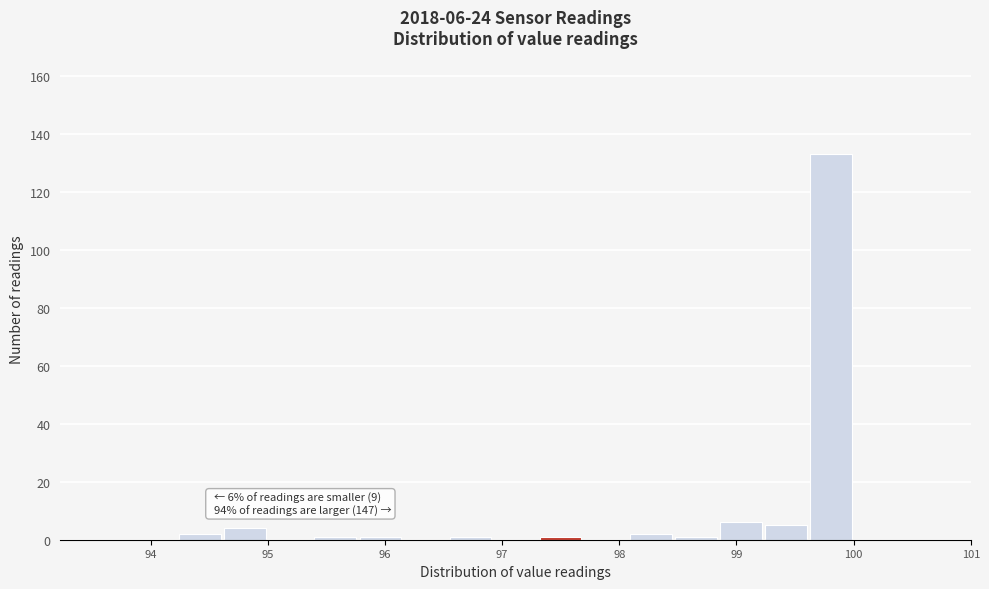

Read against the x-axis, roughly where is the centre of the tallest bar?

99.8